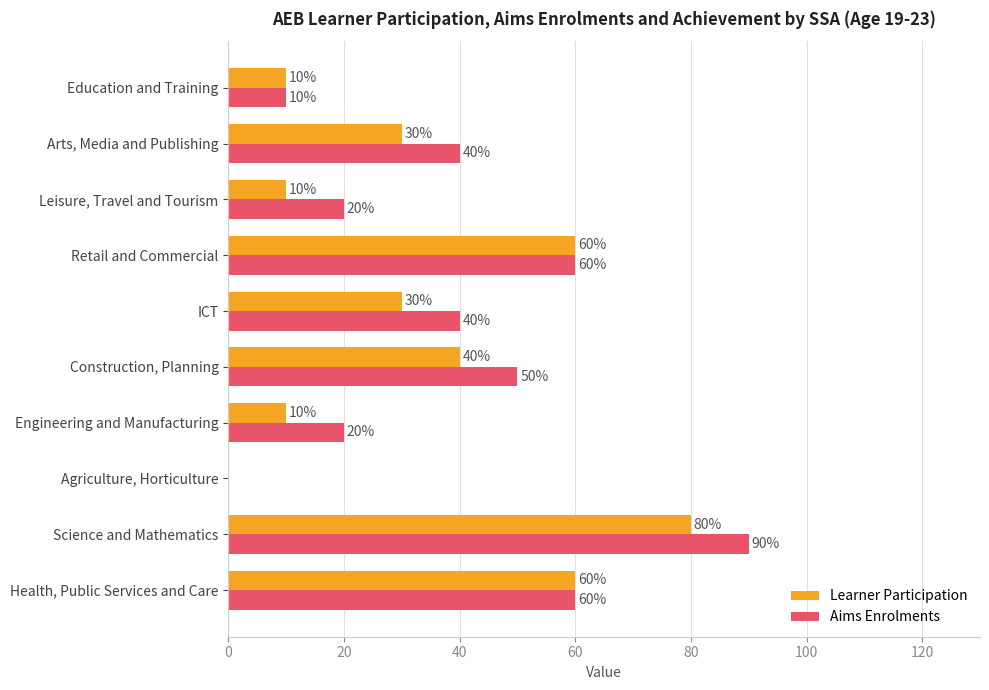

What is the sum of all Aims Enrolments values?

390